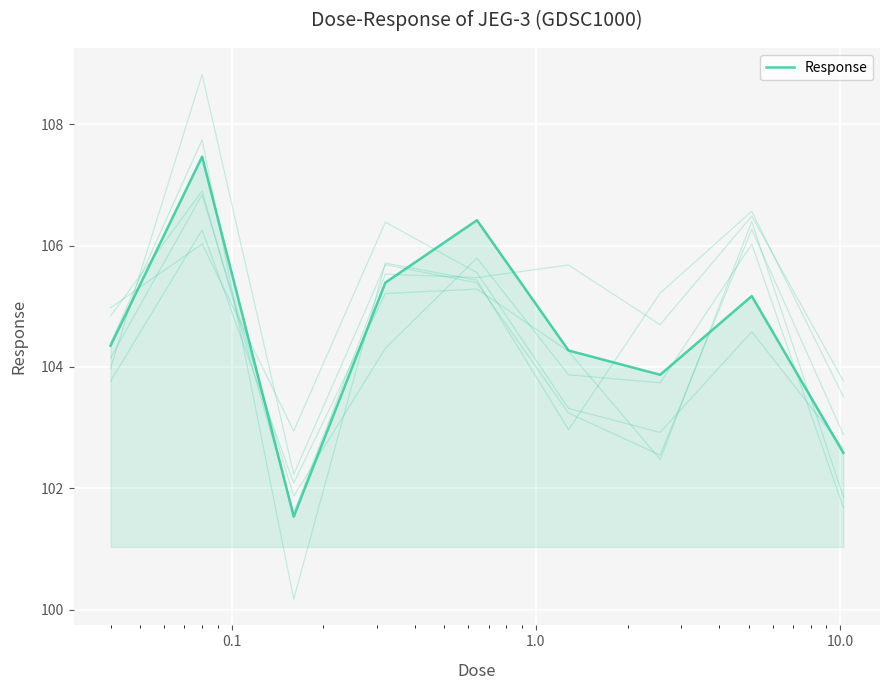

How many data points are above 104?

6